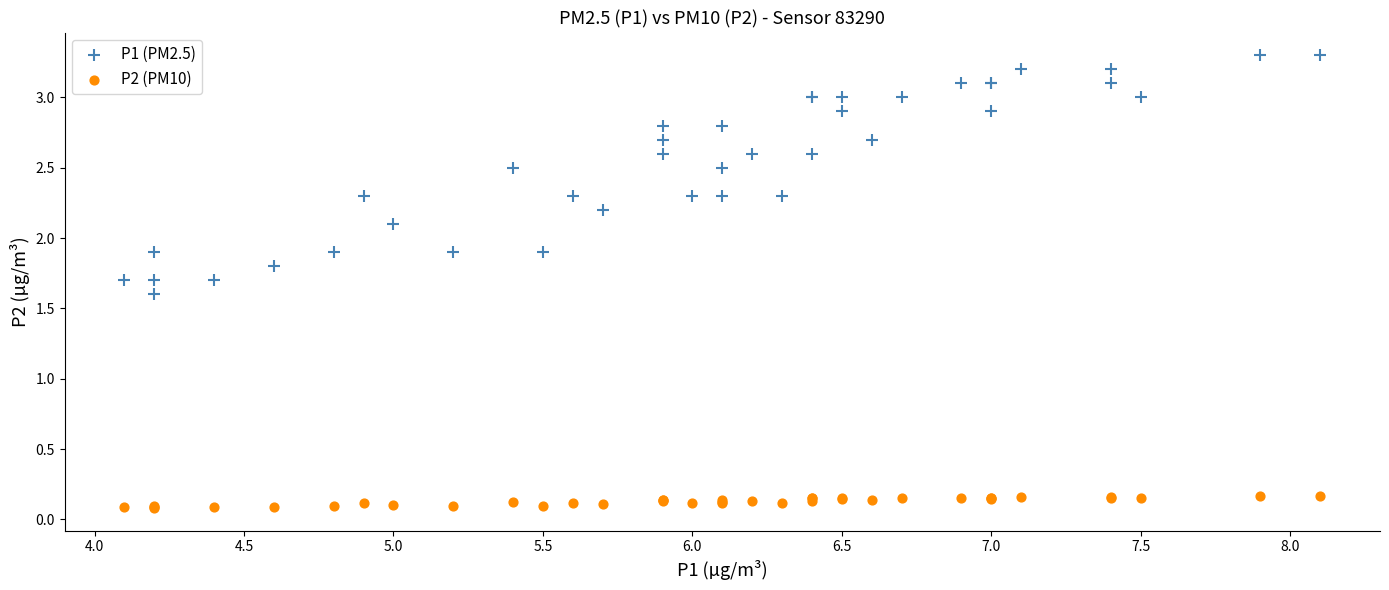

Across all series, what Y value is closest to 1?

1.6